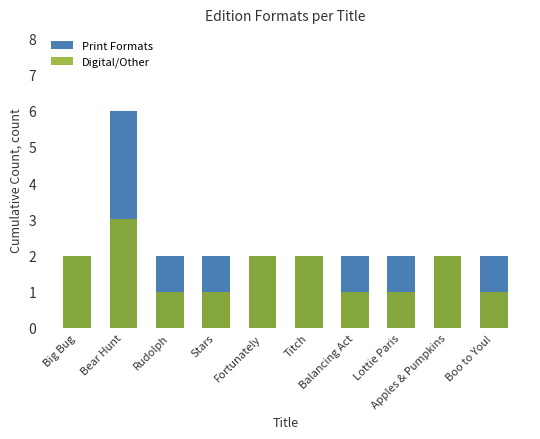

Rank the series by their maximum value, from highest to lowest.

Print Formats, Digital/Other